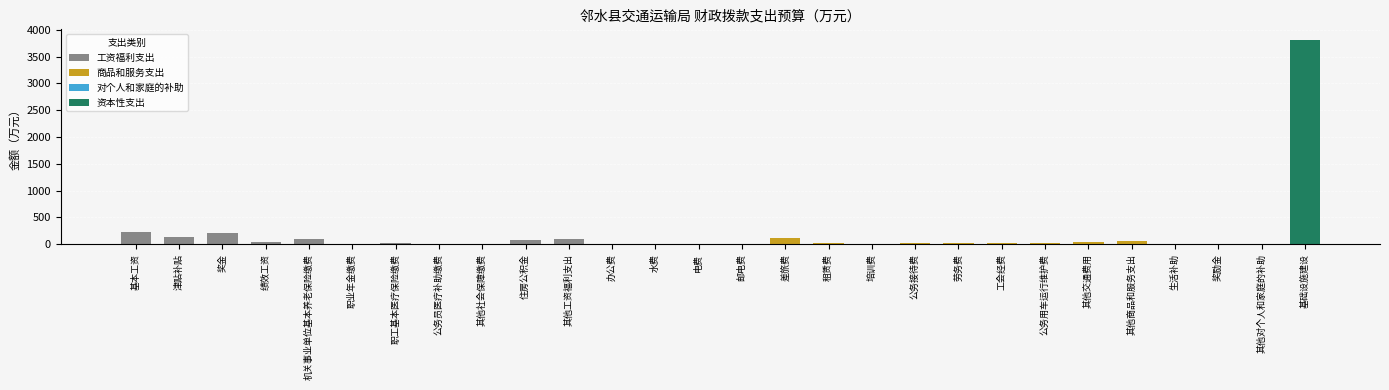

Reading left to right, what are all the values shown in this chart?

237.7	132.3	218.7	42.1	100.9	6.5	28.2	9.7	2.1	75.7	90.0	10.0	0.5	8.0	1.0	115.4	15.0	2.0	19.0	20.0	30.0	30.0	37.2	52.2	4.1	0.1	0.2	3816.0